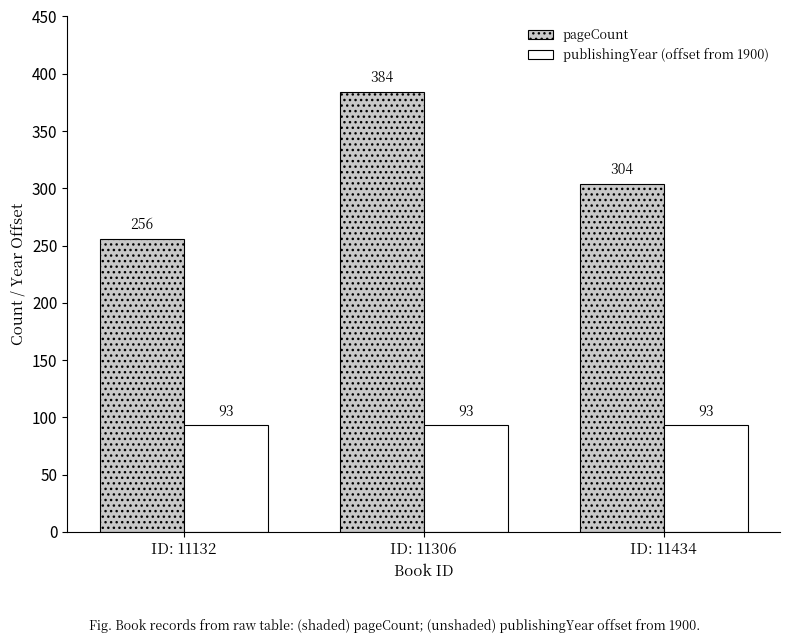

Which series has the largest range (max minus min)?

pageCount